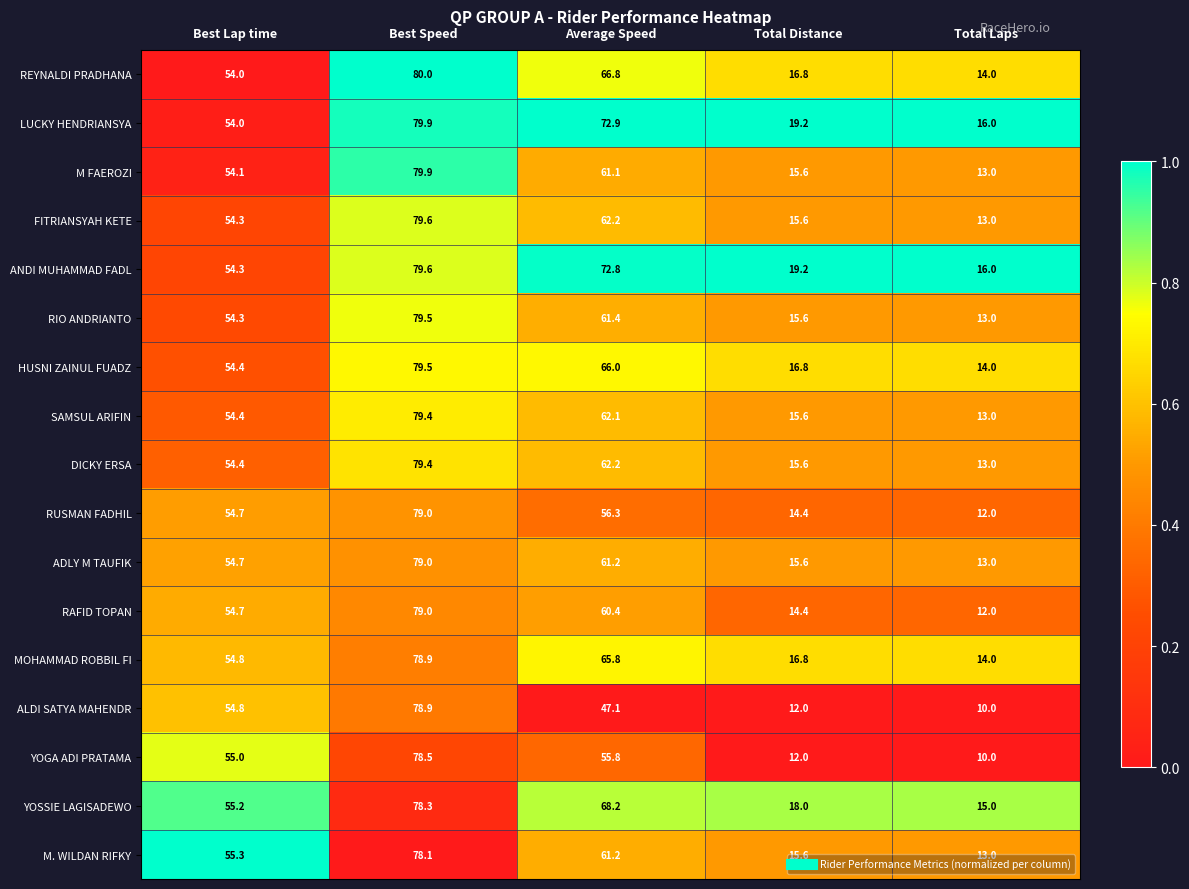

True or false: ANDI MUHAMMAD FADL has a value of 19.3 at Best Lap time.

False